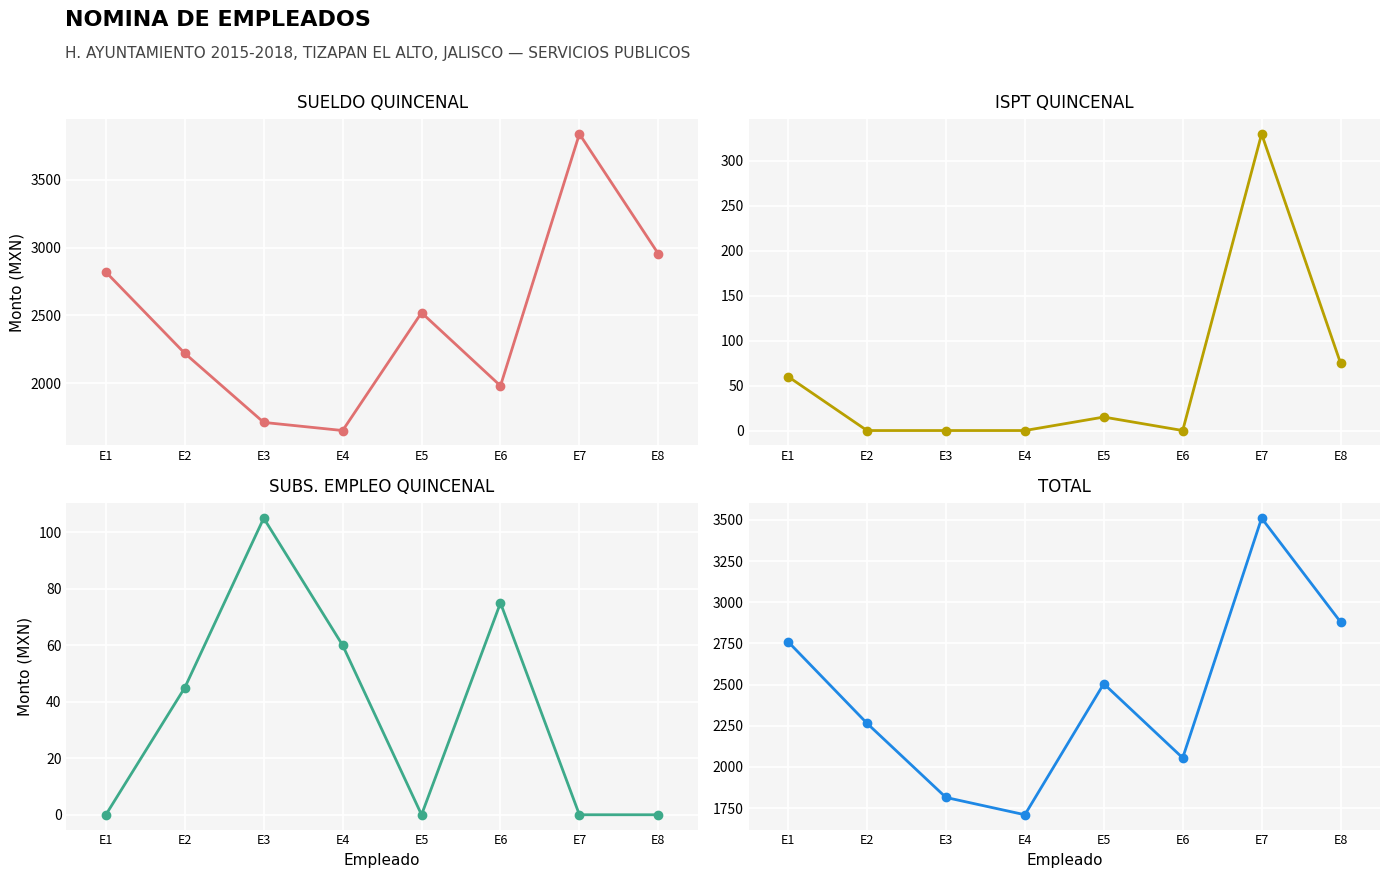

How many data points in TOTAL are less than 2505?

4